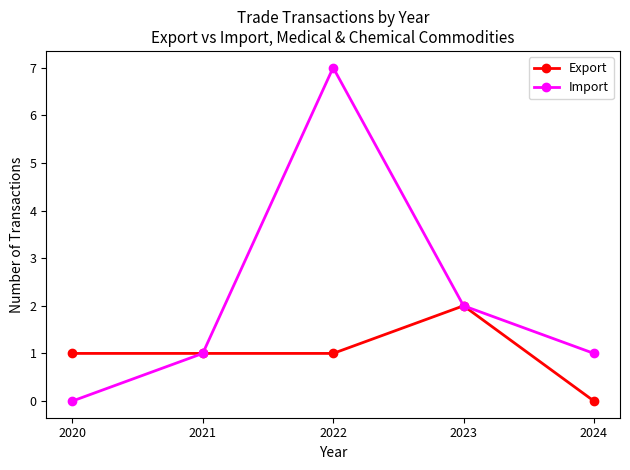

Reading left to right, what are all the values shown in this chart?

Export: 1	1	1	2	0
Import: 0	1	7	2	1